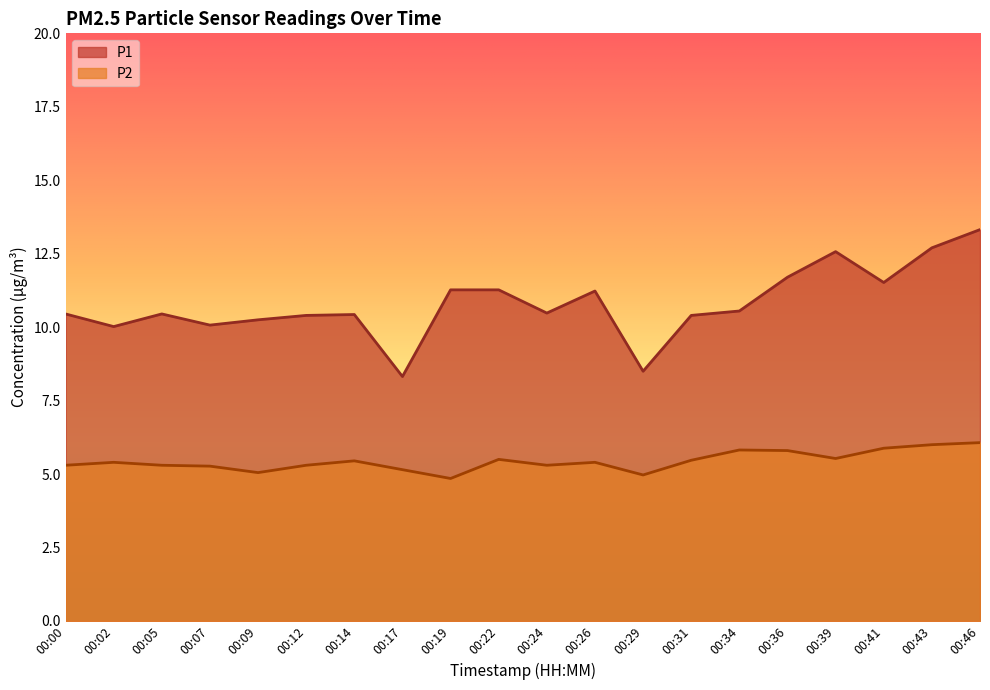

List the series in order of their overall mean, highest first.

P1, P2